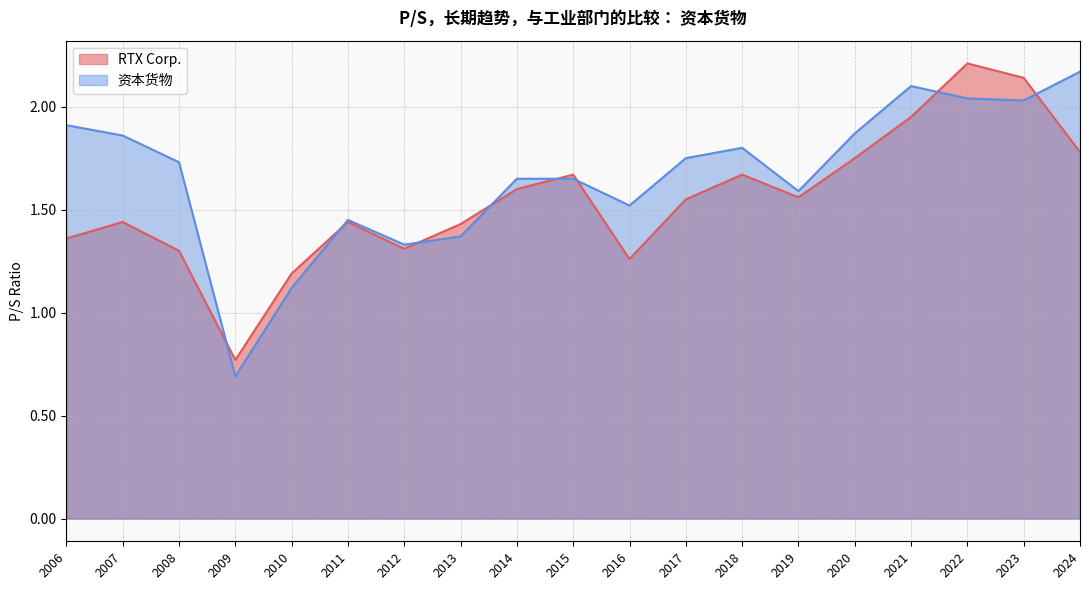

True or false: 资本货物 and RTX Corp. cross at least once.

True